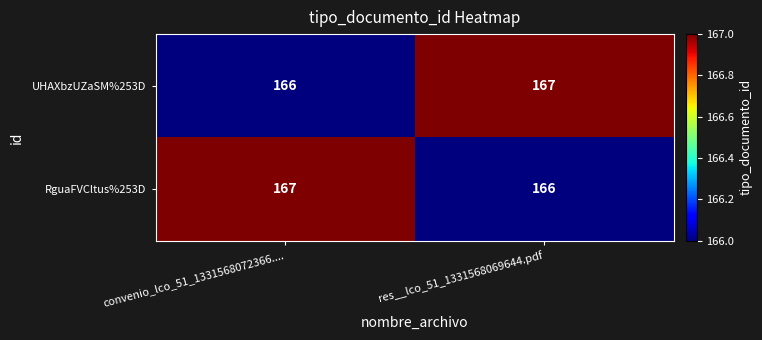

True or false: UHAXbzUZaSM%253D has a value of 166 at convenio_lco_51_1331568072366.....

True